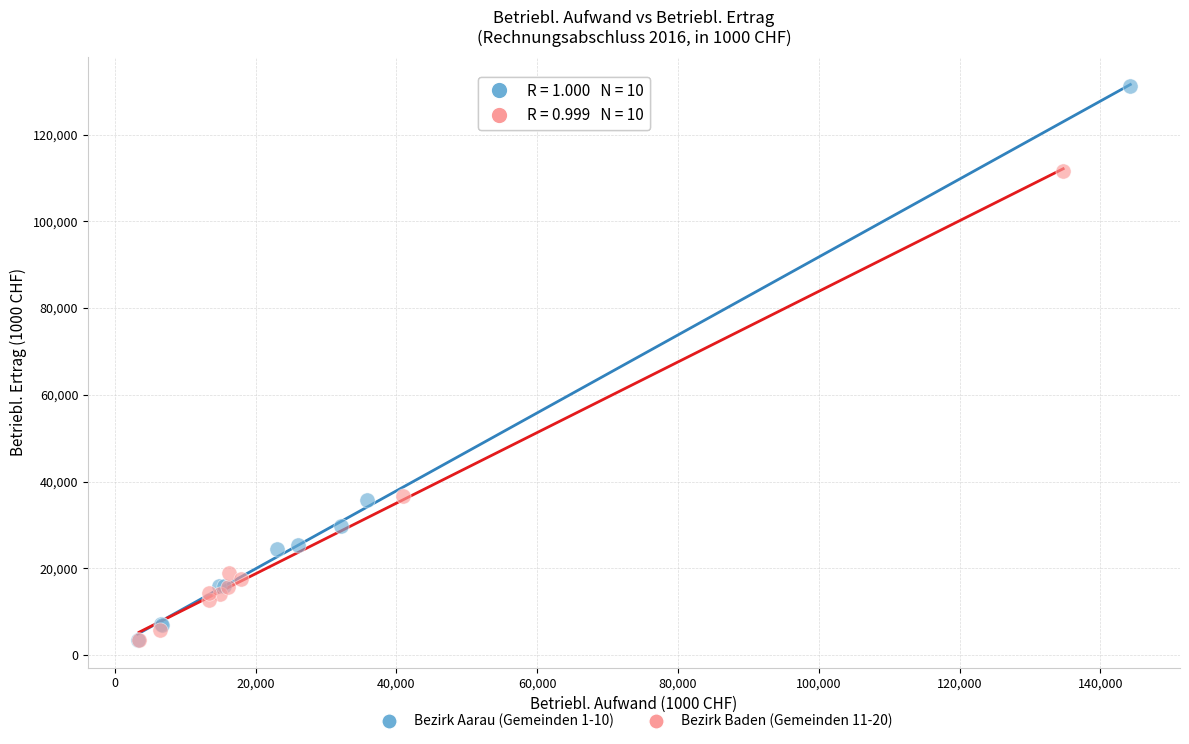

Which series has the widest spread of Y values?

Bezirk Aarau (Gemeinden 1-10)